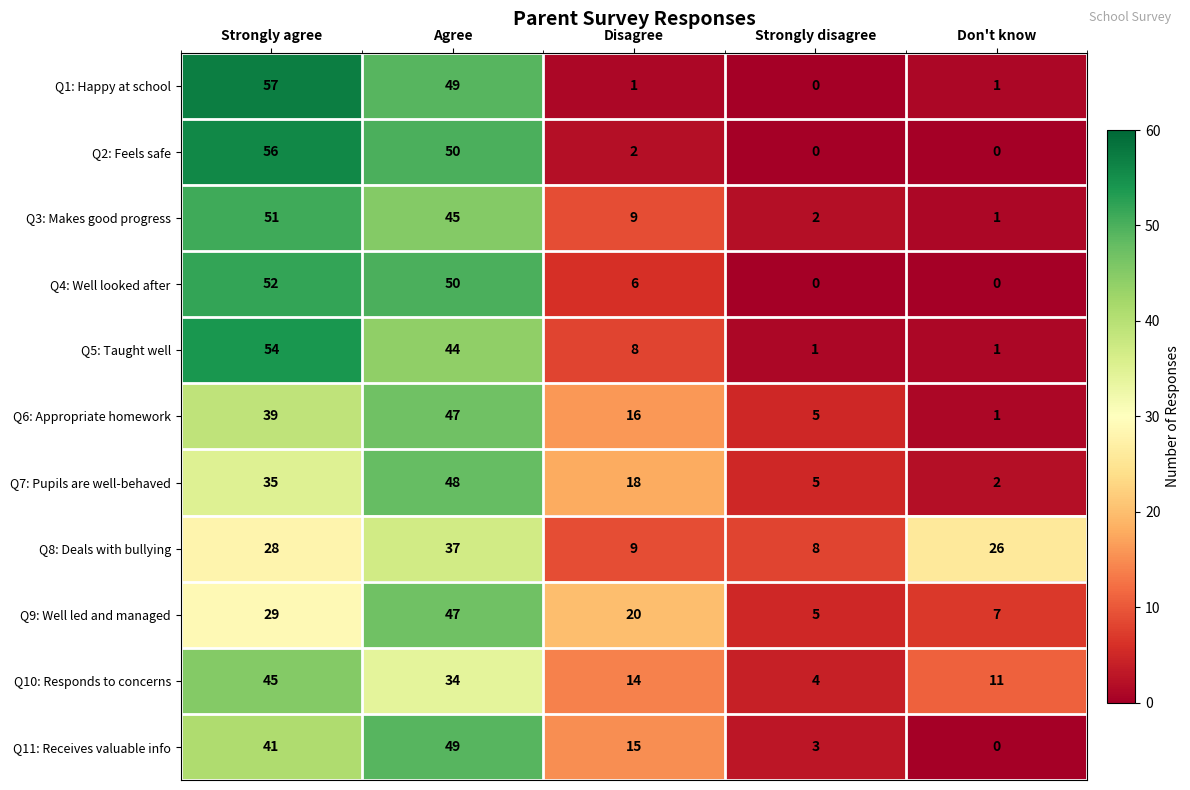

The Q11: Receives valuable info series shows 41 at Strongly agree. True or false?

True